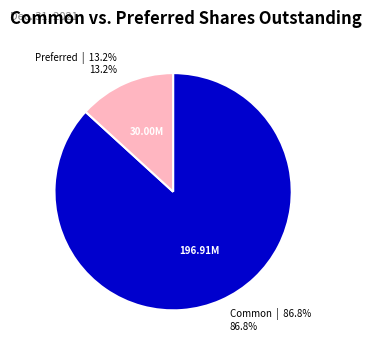

Is there a majority slice in this chart?

Yes